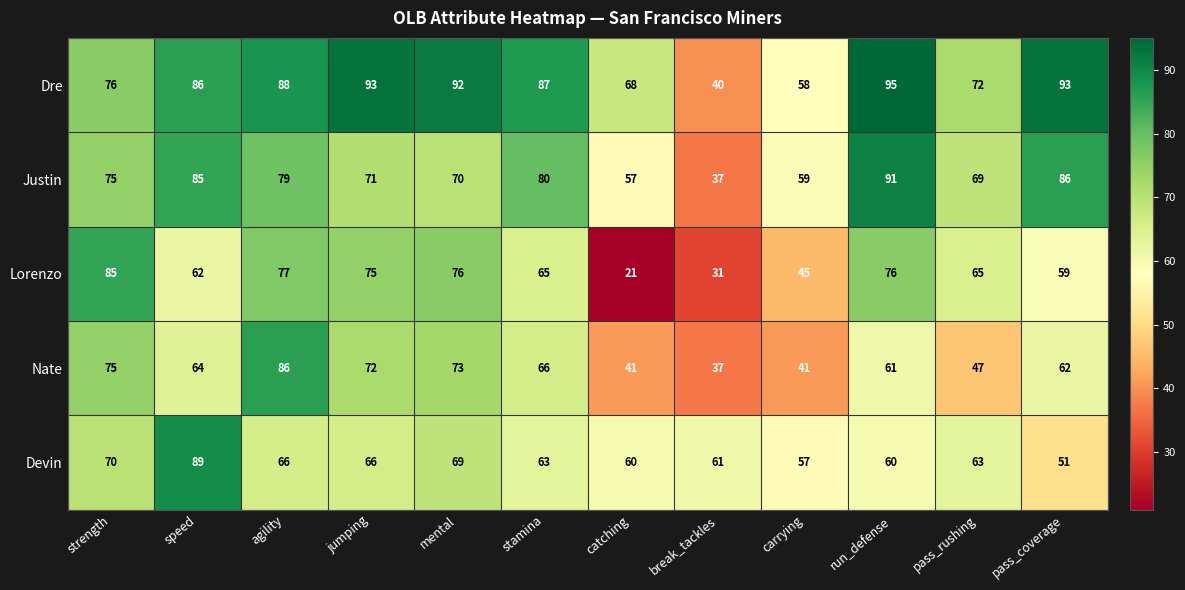

Between catching and pass_rushing, which series saw the biggest shift?

Lorenzo